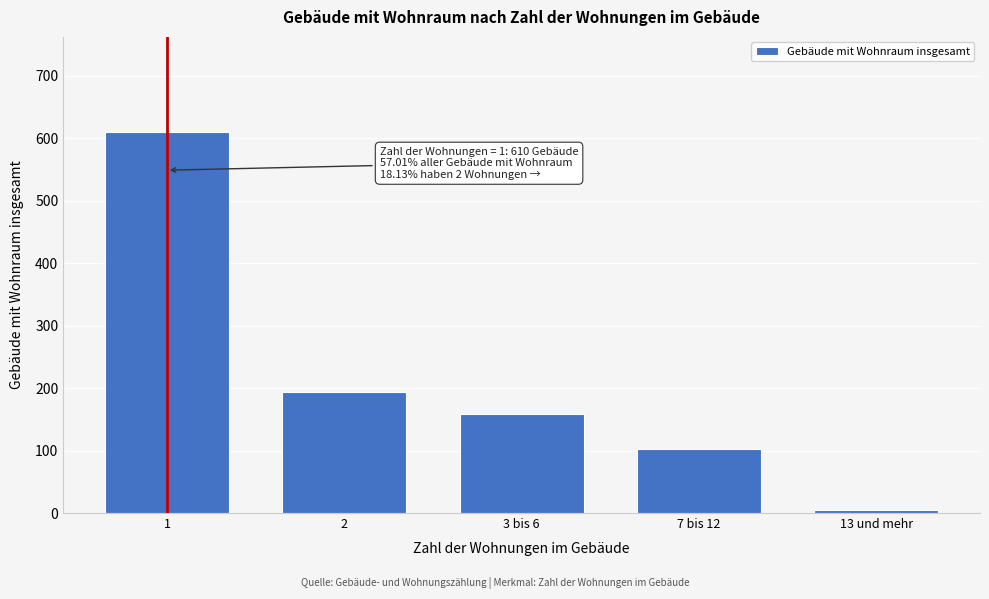

Reading left to right, transcribe all the data shown in this chart.

1=610	2=194	3 bis 6=158	7 bis 12=102	13 und mehr=5